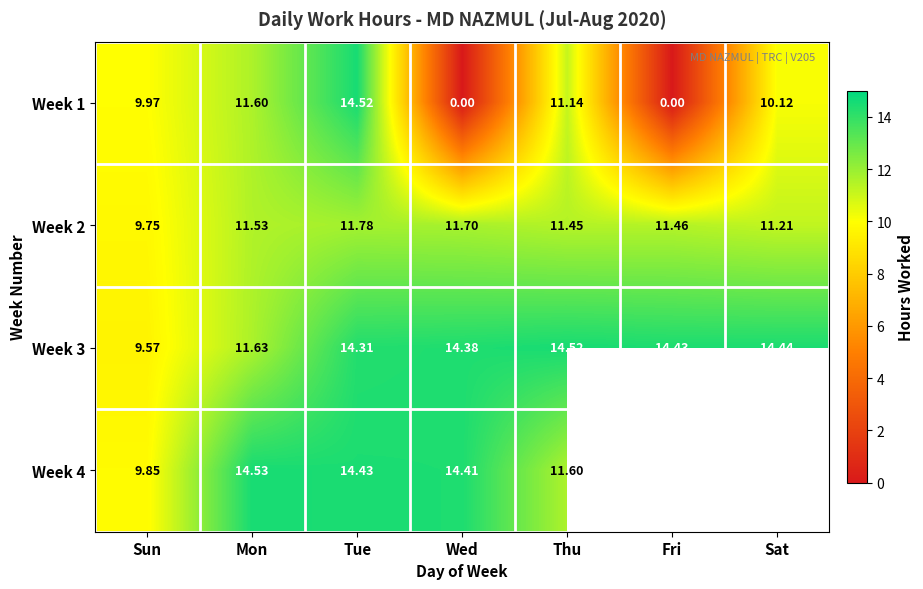

Count the Week 2 values in the range 11 to 12.

6